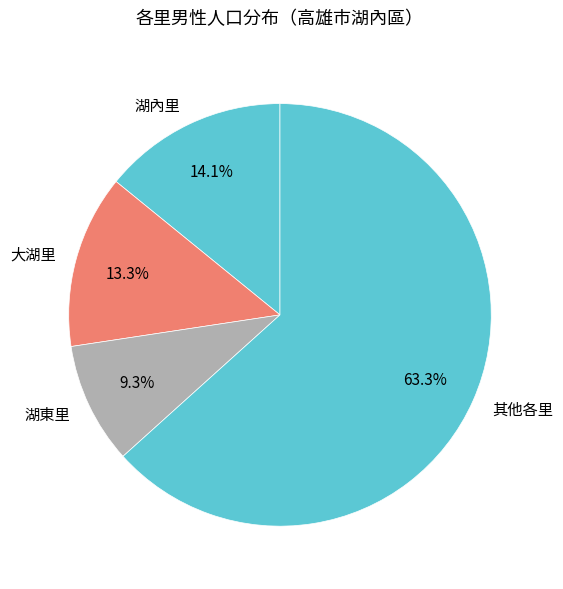

What is the smallest slice in the pie chart?

湖東里